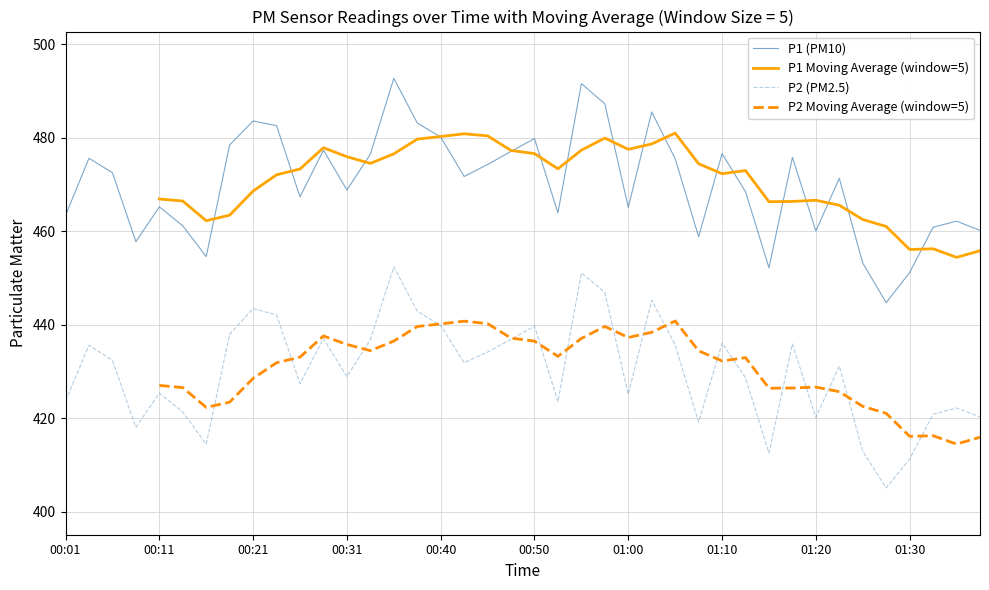

The P1 (PM10) series shows 217.5 at 01:20. True or false?

False